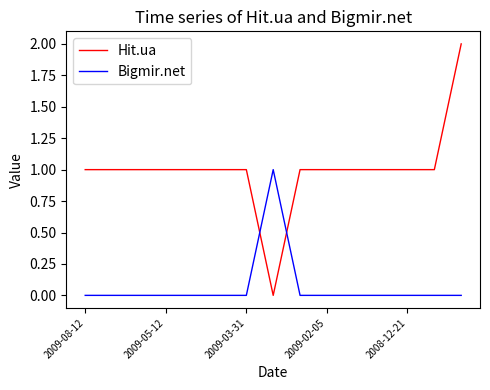

At how many categories does at least one series exceed 0?

15